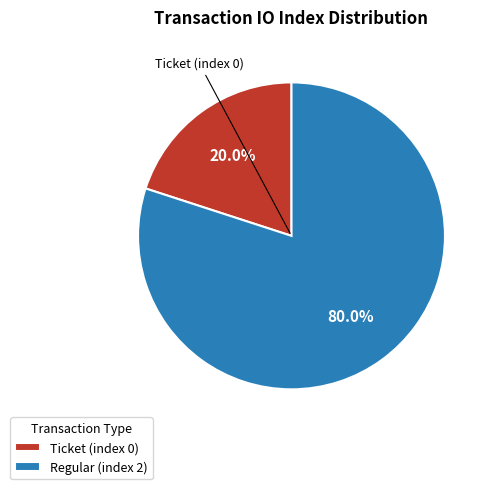

Approximately how many times larger is the value at Regular (index 2) compared to Ticket (index 0)?

4.0